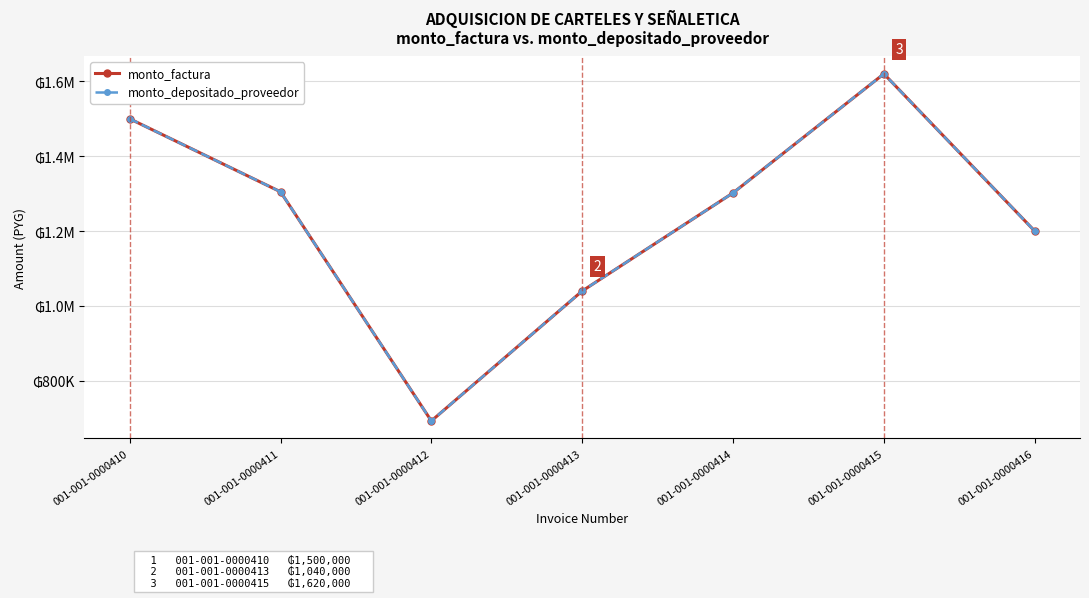

Does the chart have visible grid lines?

Yes